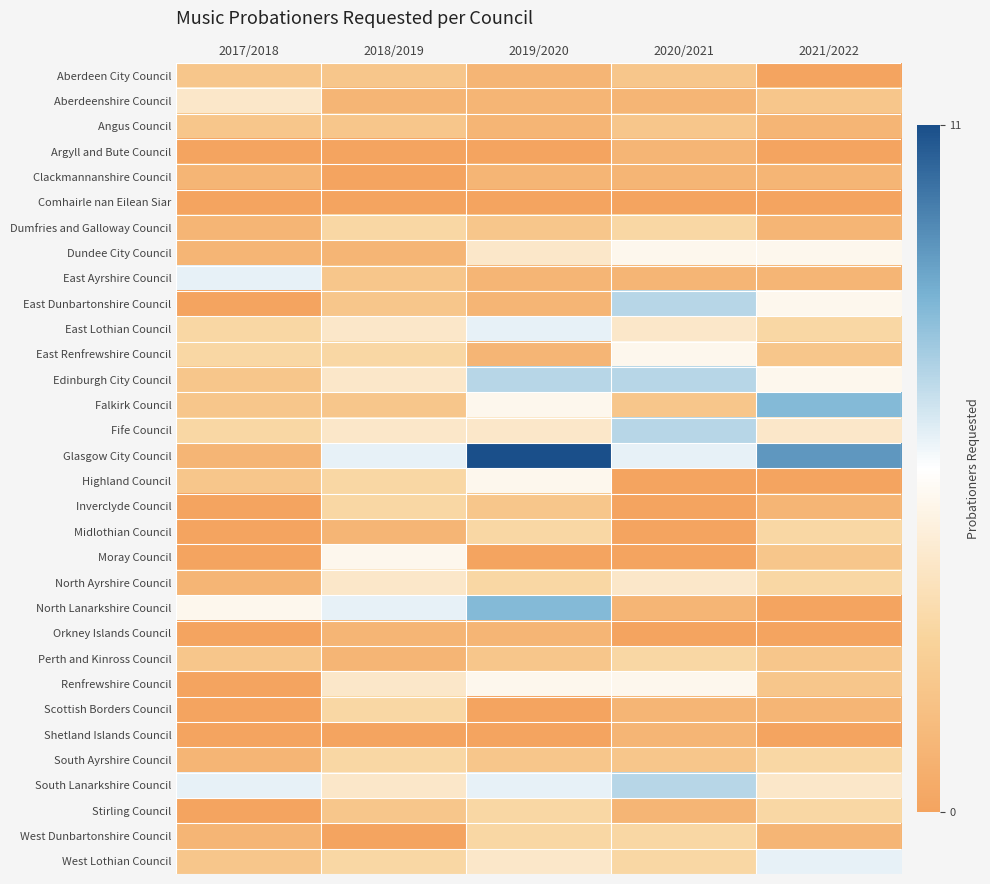

What is the spread (max minus min) of values at 2018/2019?

6